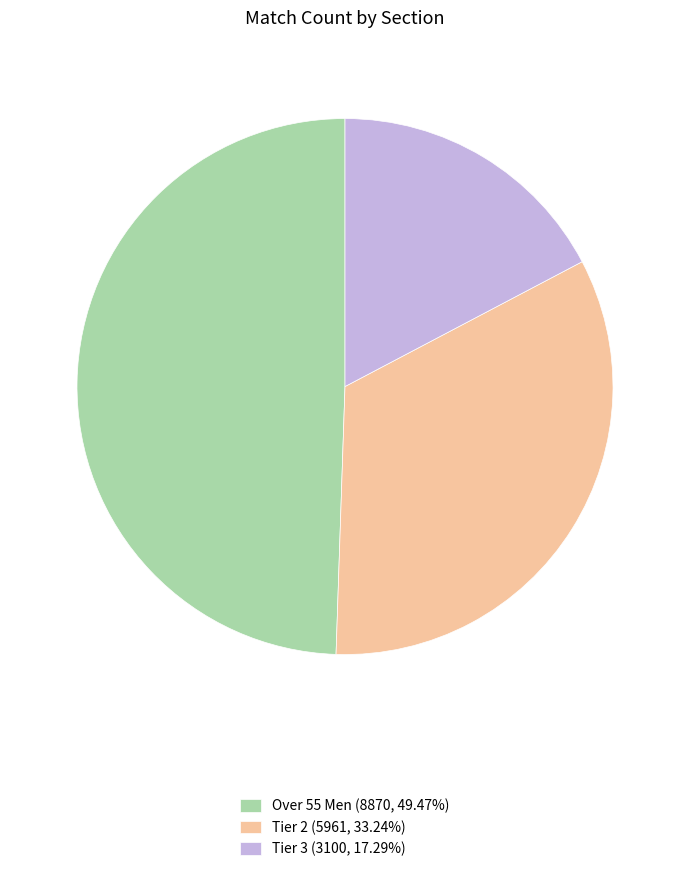

Approximately how many times larger is the value at Over 55 Men (8870, 49.47%) compared to Tier 3 (3100, 17.29%)?

2.9